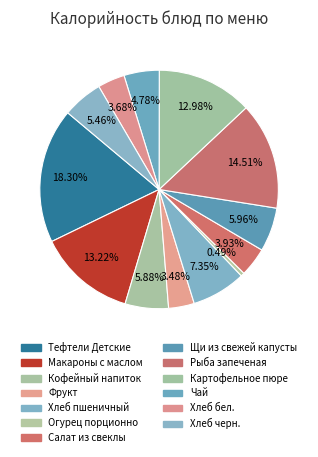

To the nearest percent, what percentage of the pie is Салат из свеклы?

4%